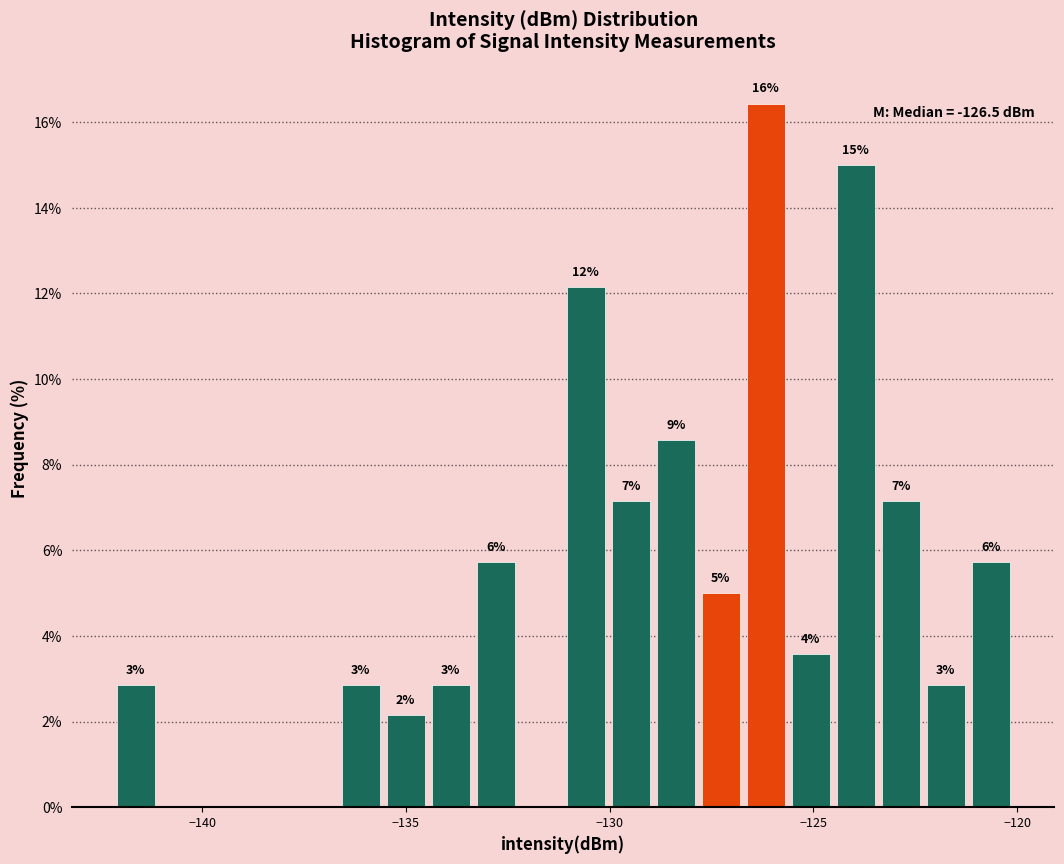

Around what value on the x-axis is the tallest bar? Give the approximate position of its centre, as read against the axis.

-126.0